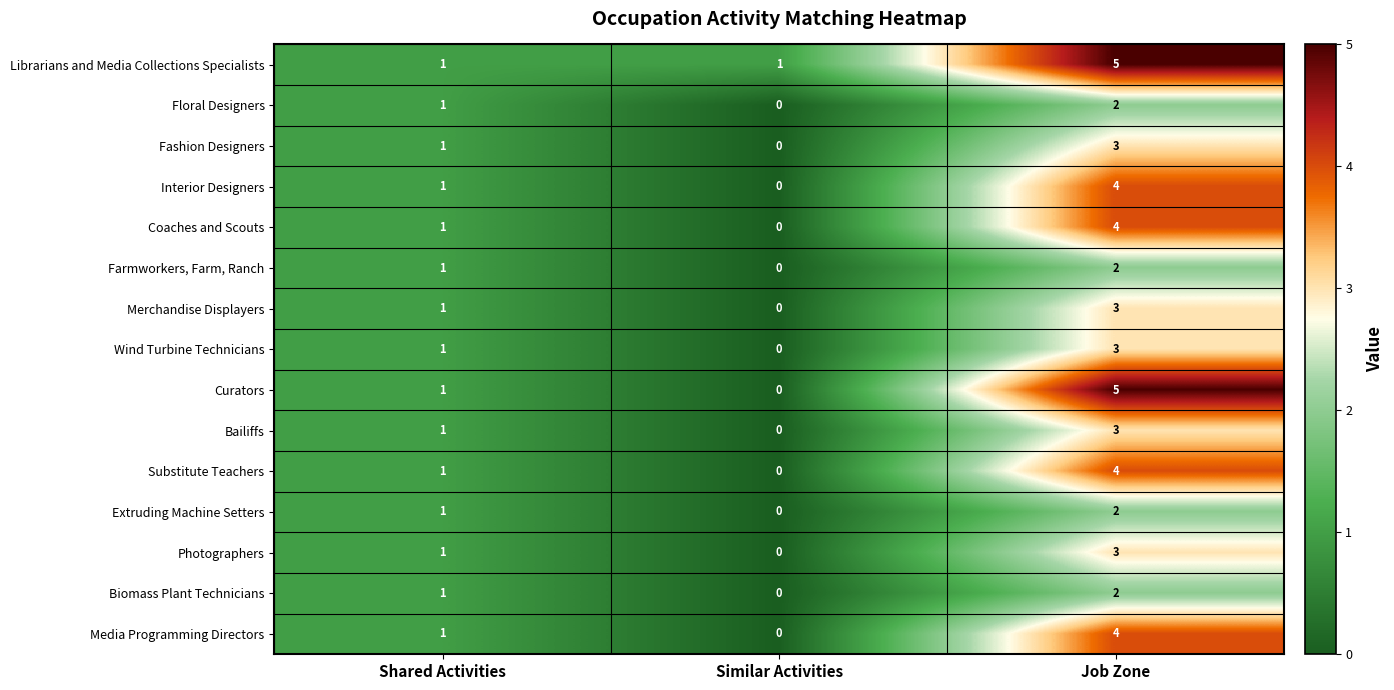

The value of Interior Designers at Job Zone is 2. True or false?

False